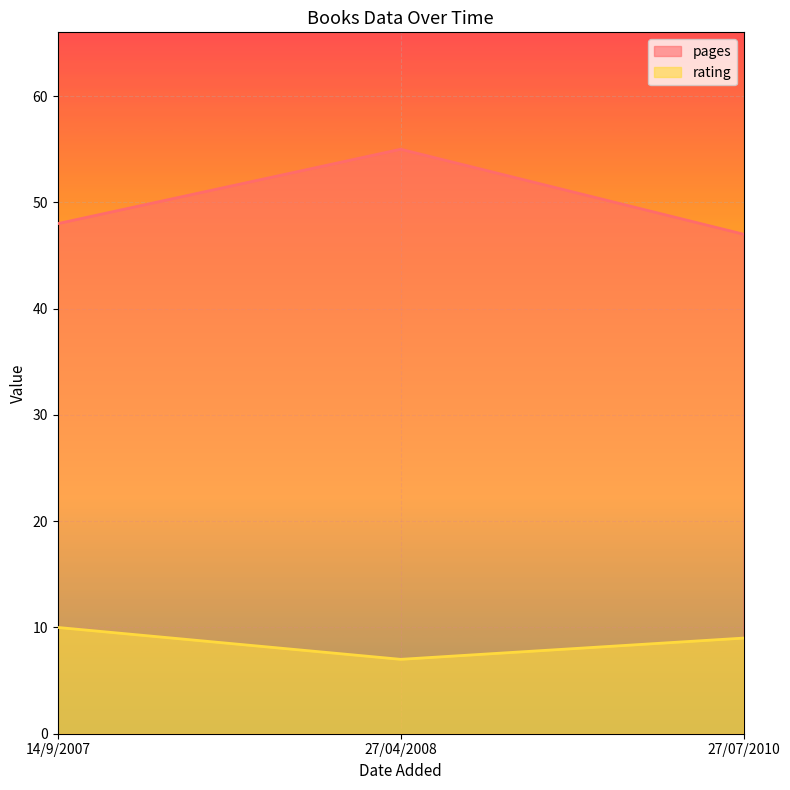

At which category is the sum across all series the highest?

27/04/2008